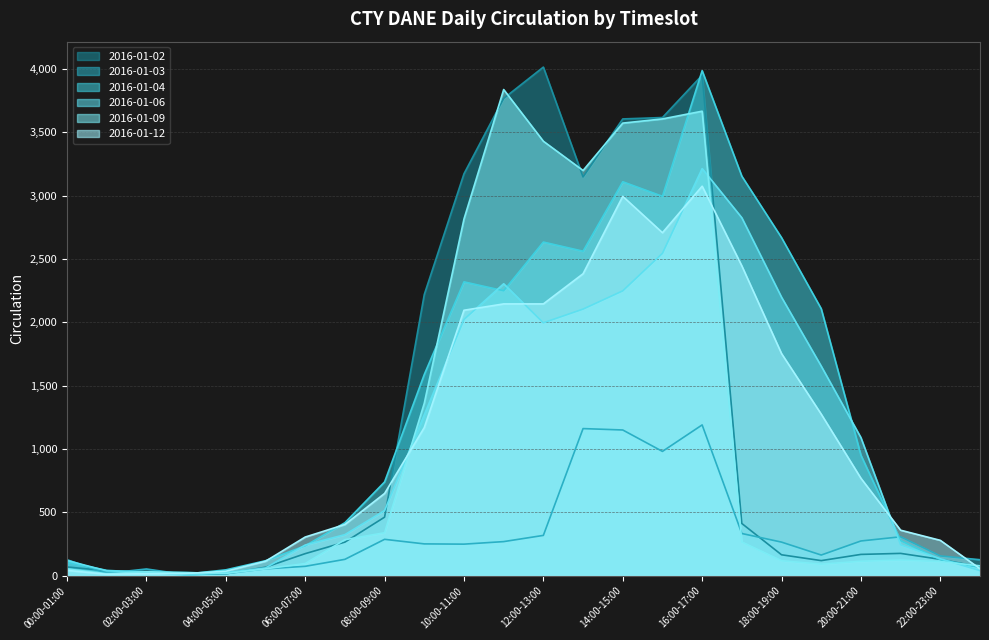

What is the highest value of the 2016-01-09 series?

3838